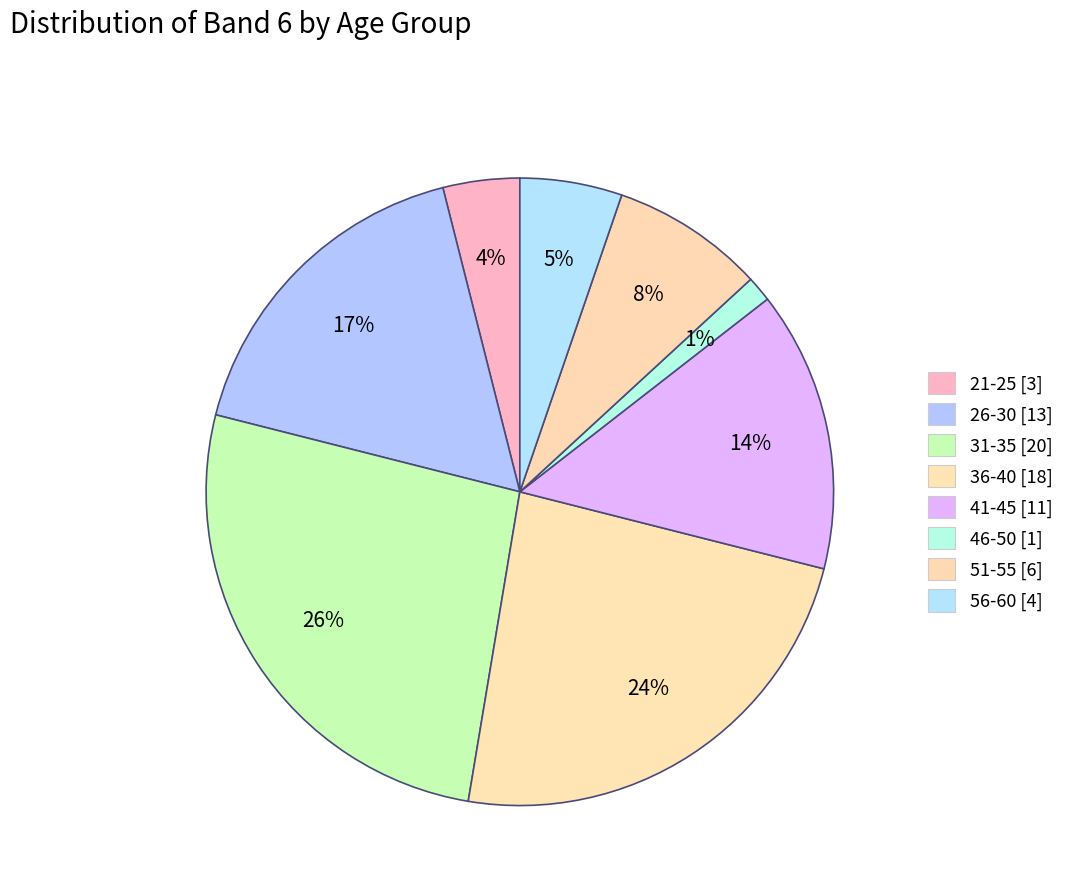

How many slices are in this pie chart?

8